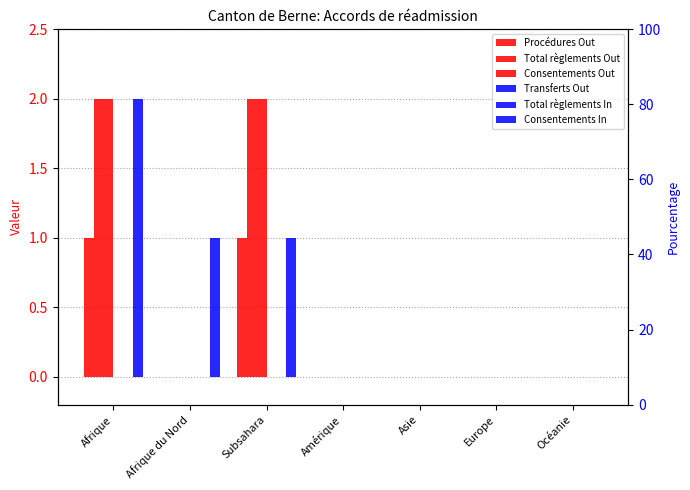

What is the difference between the second highest and second lowest values in the Transferts Out series?

1